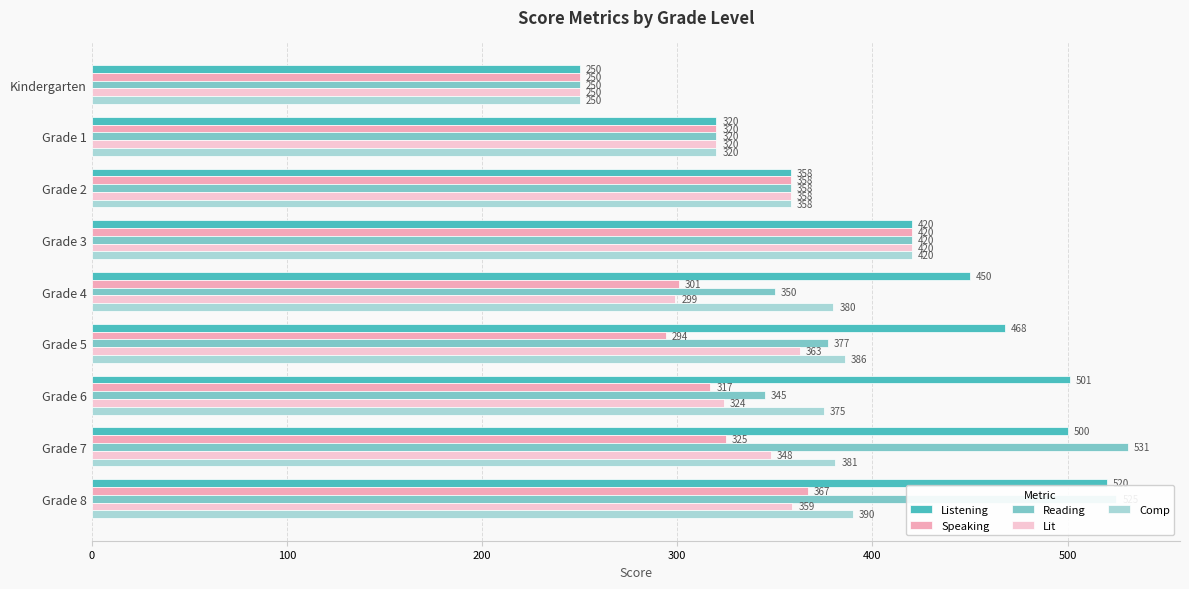

At which label does Reading reach its peak?

Grade 7